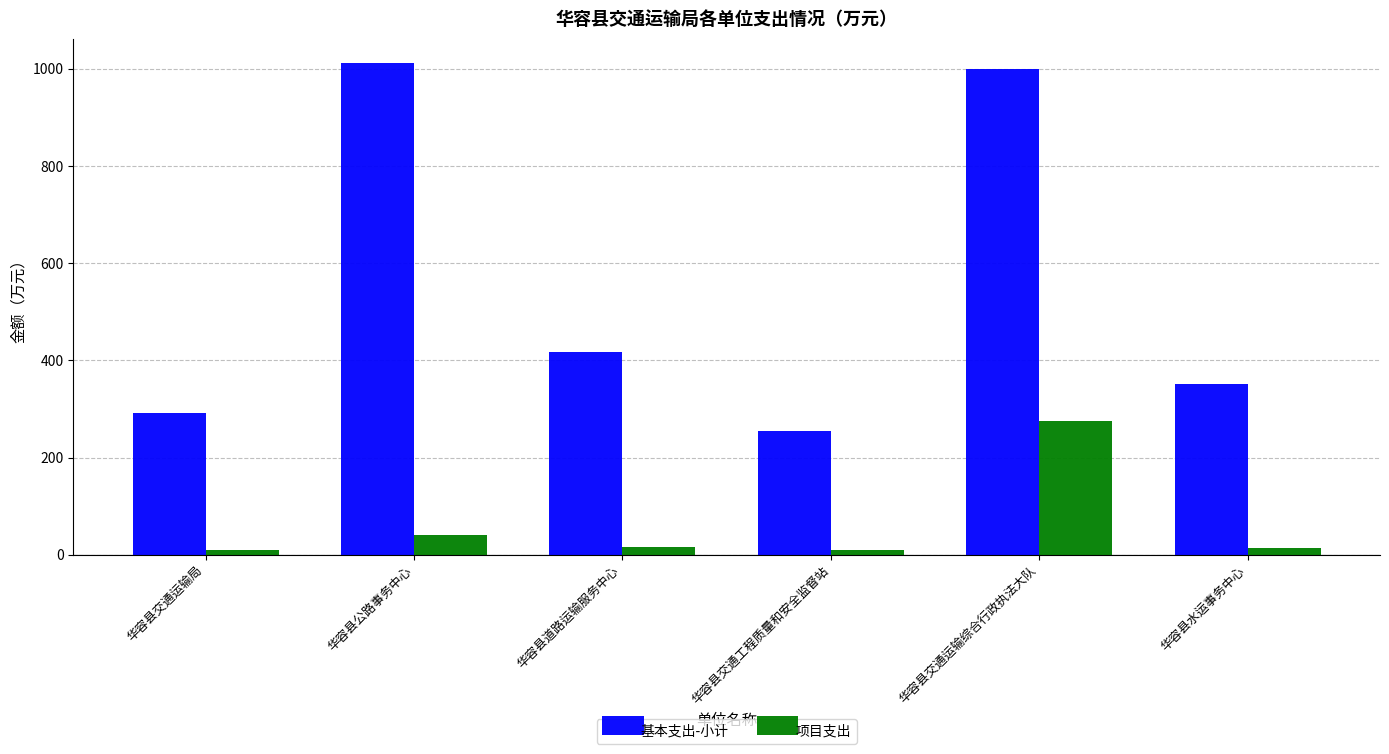

Which series has the widest spread of values?

基本支出-小计